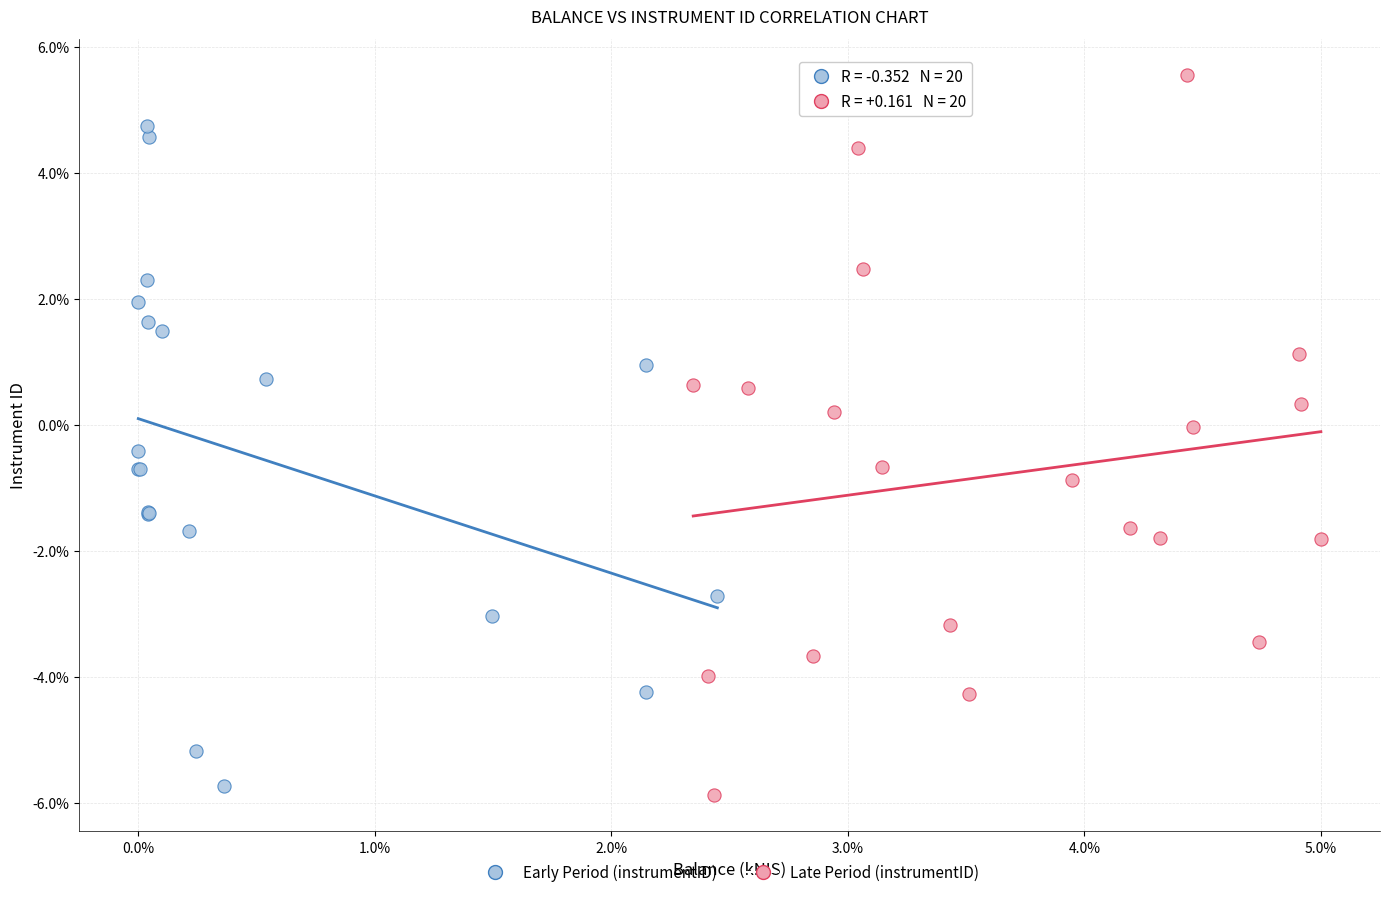

Which series reaches the maximum Y coordinate?

Late Period (instrumentID)